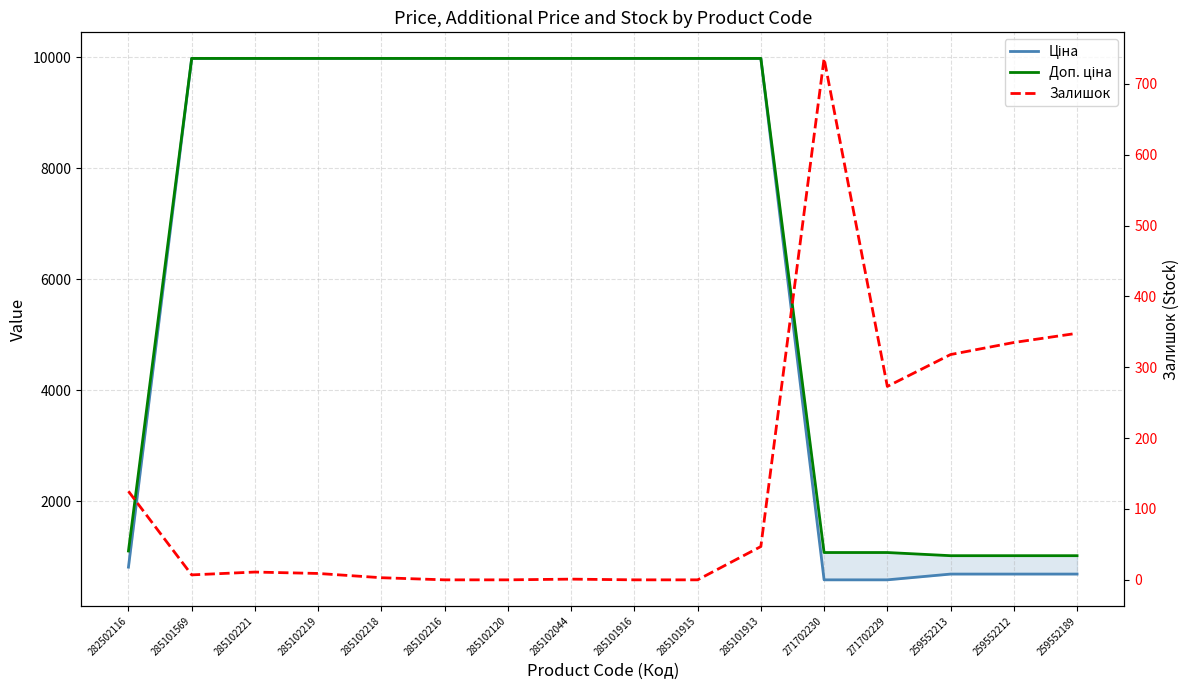

The Залишок series shows 1037.4 at 271702230. True or false?

False